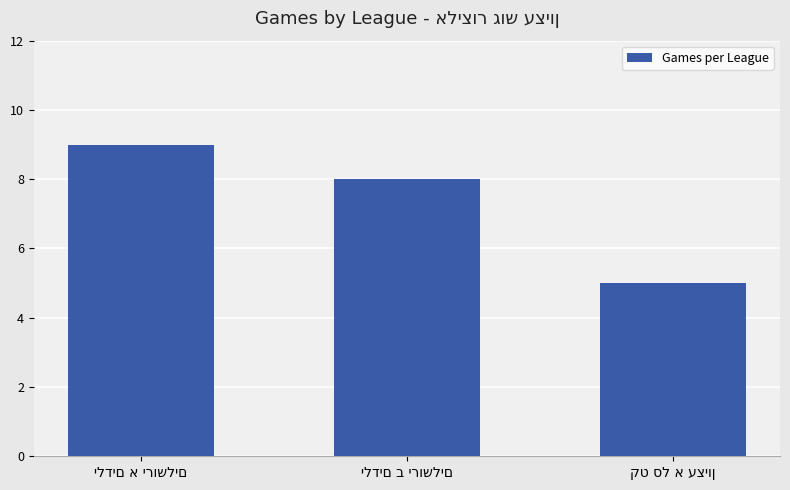

What is the value of the 2nd bar from the left?

8